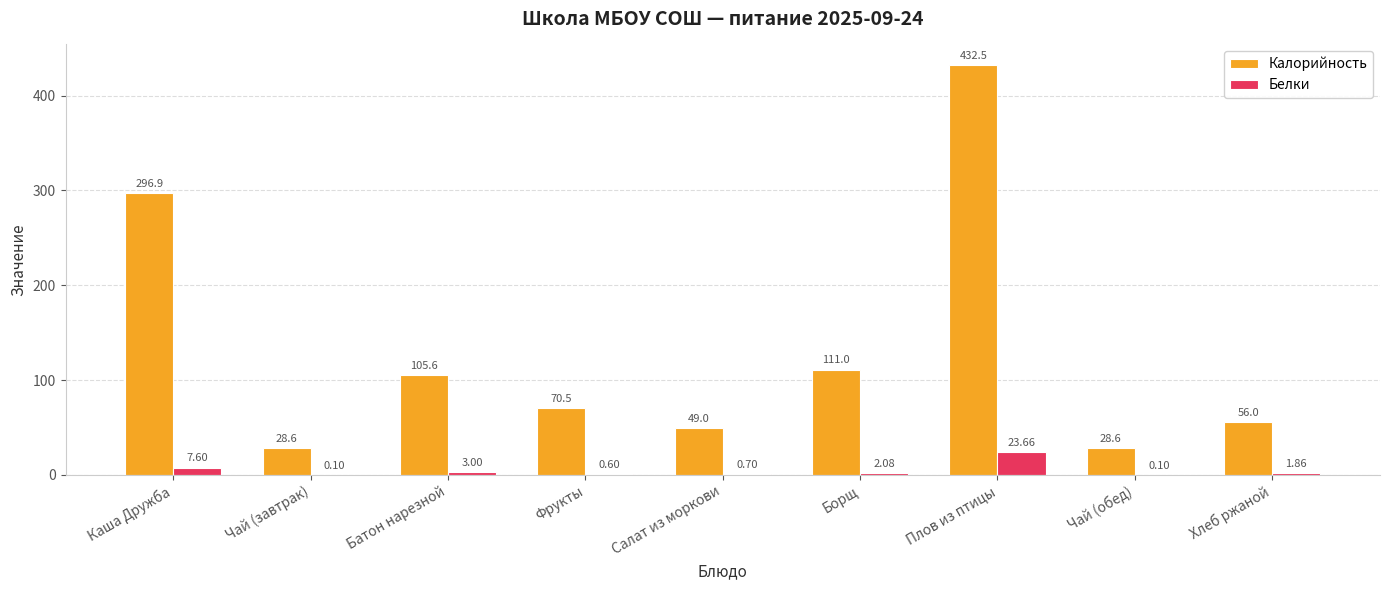

What is the difference between the Белки values at Салат из моркови and Батон нарезной?

2.3